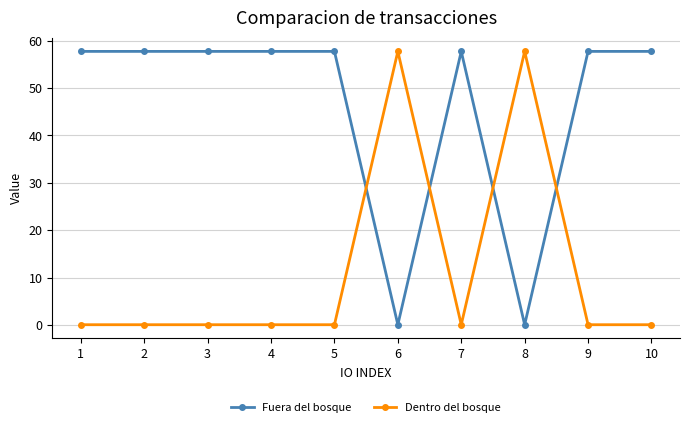

At 4, list the series in order from smallest to largest.

Dentro del bosque, Fuera del bosque